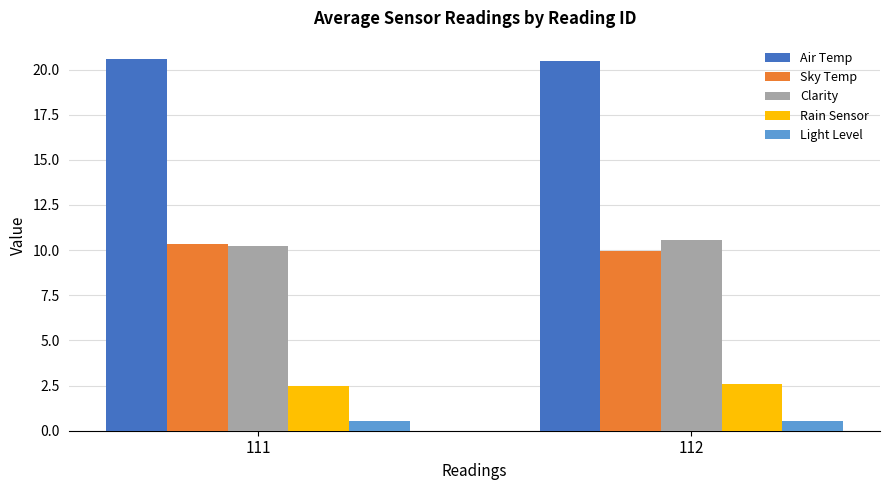

How many values in the Sky Temp series are below 10?

1